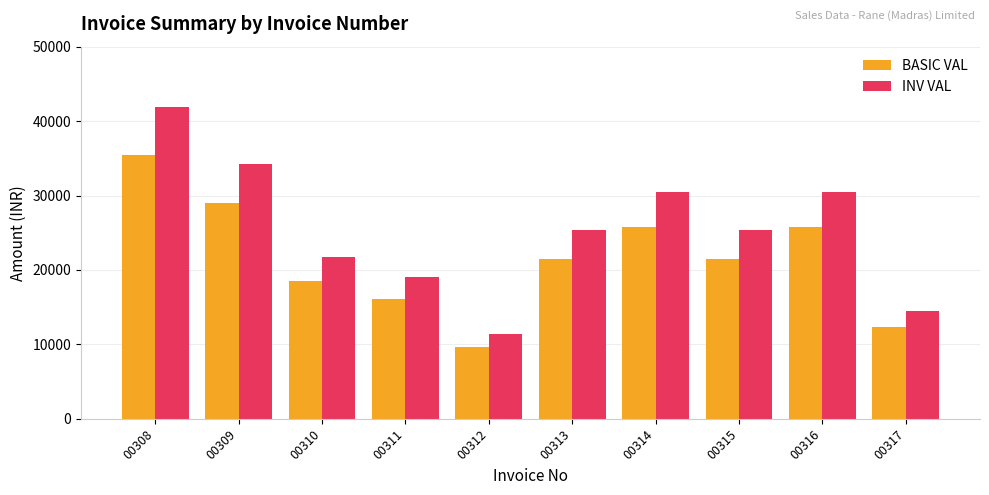

What is the value of the INV VAL bar at the 7th from the left?

30467.6